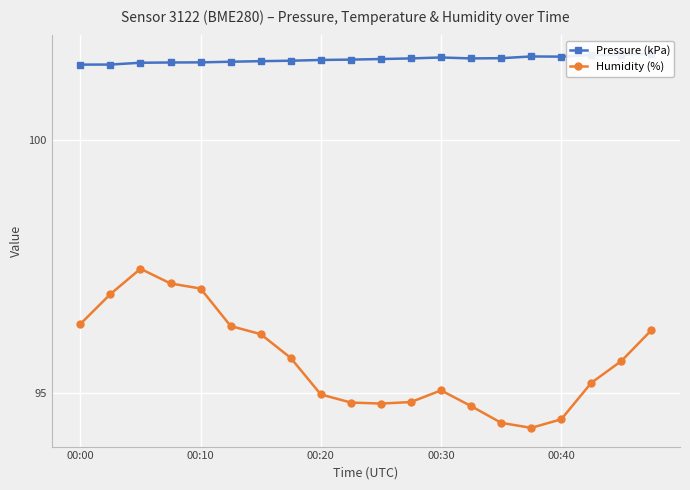

The Humidity (%) series shows 155.4 at 00:00. True or false?

False